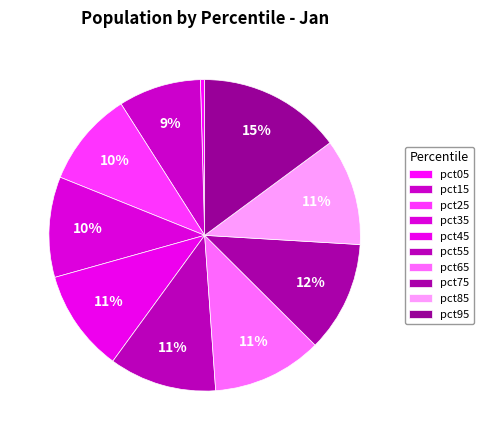

What percentage do pct45 and pct85 together represent?

21.7%